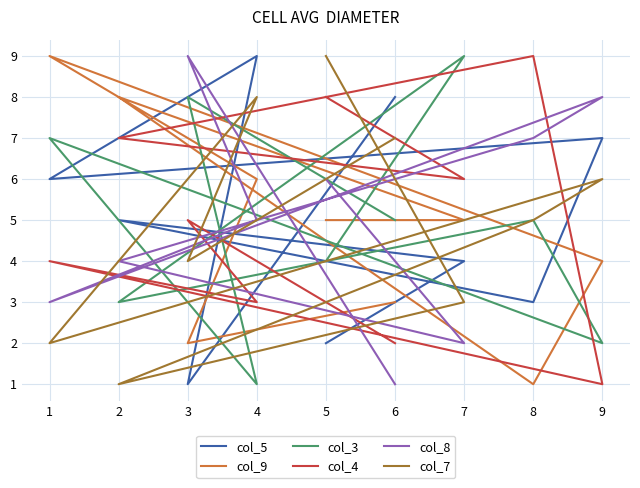

Rank the series by their maximum value, from highest to lowest.

col_5, col_9, col_3, col_4, col_8, col_7